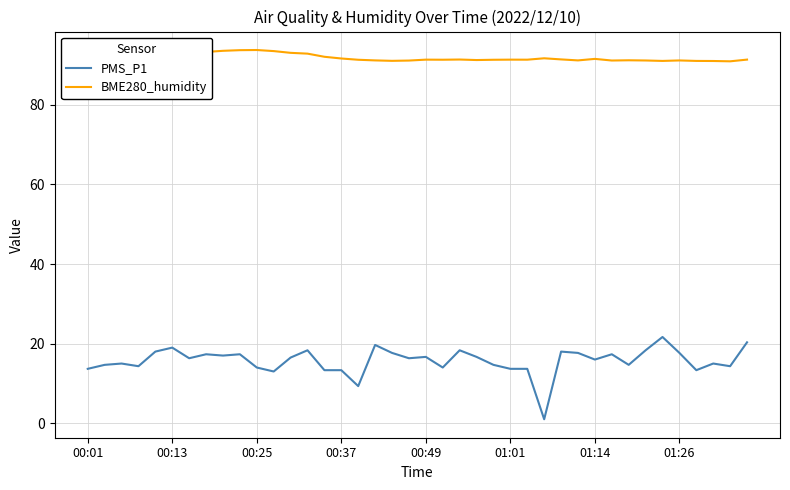

What are all the series names shown in the legend?

PMS_P1, BME280_humidity